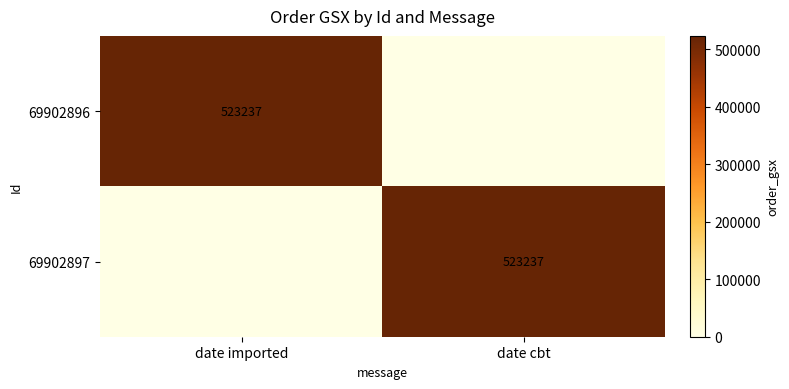

True or false: 69902896 has a value of 523237 at date imported.

True